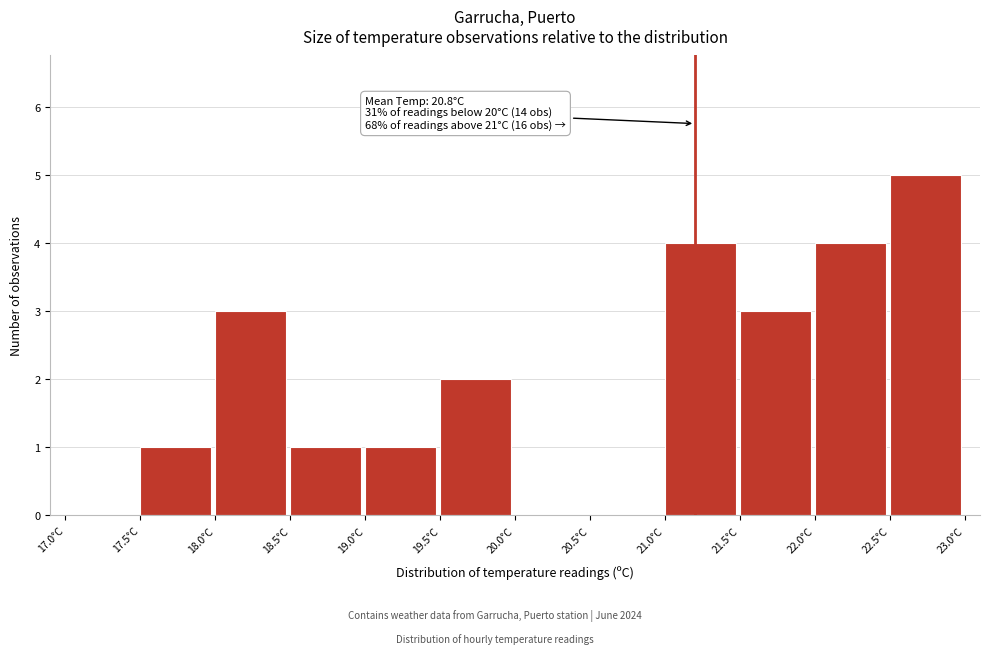

Over which range of the x-axis is the bar tallest?

22.5 to 23.0